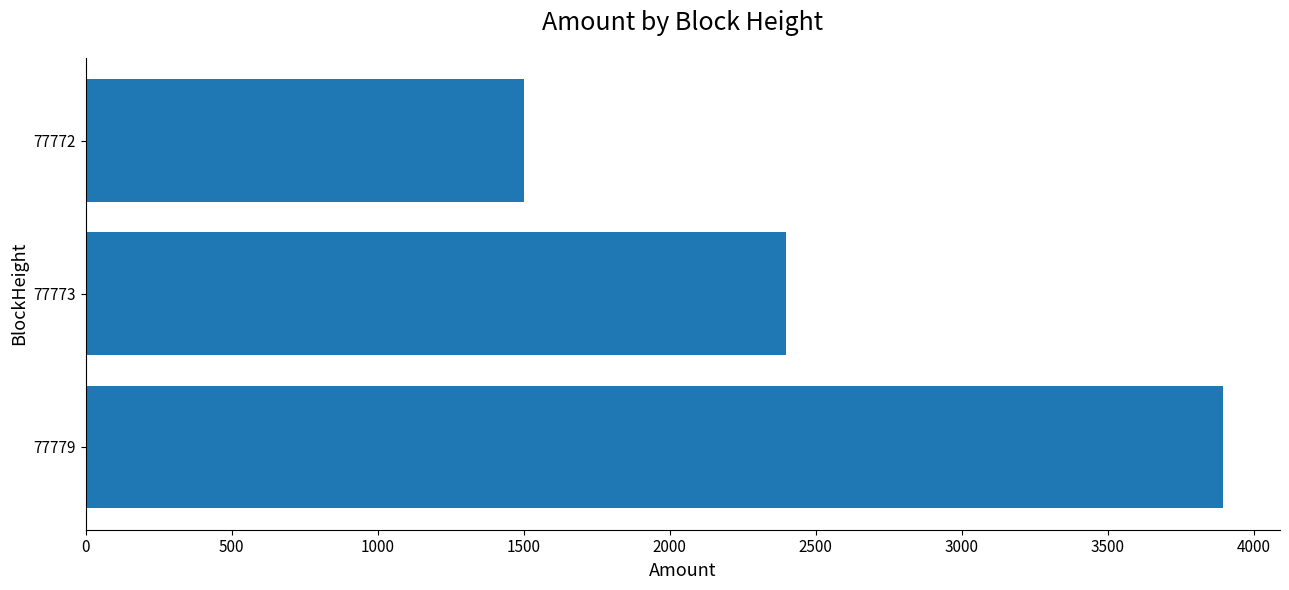

Count the number of categories in the chart.

3